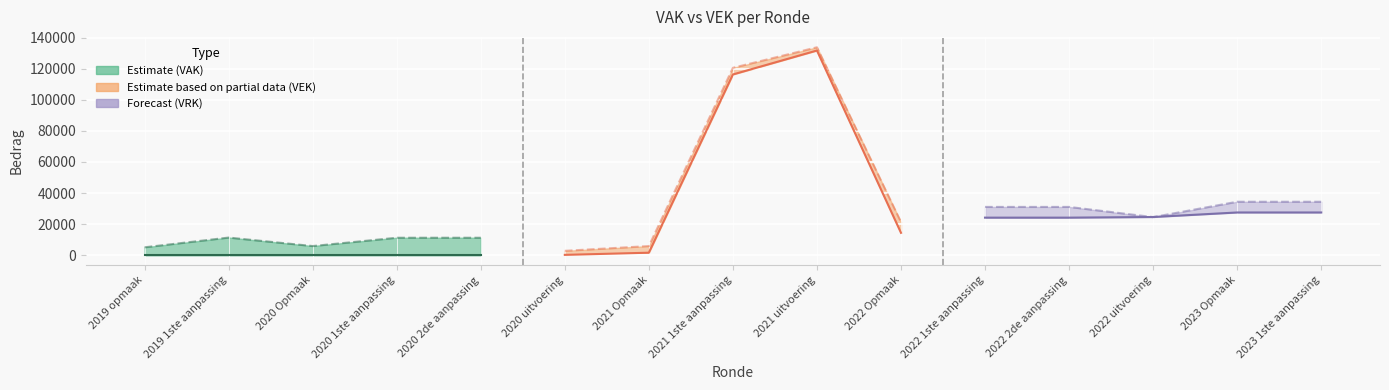

At which label does VEK first exceed 21309?

2021 1ste aanpassing